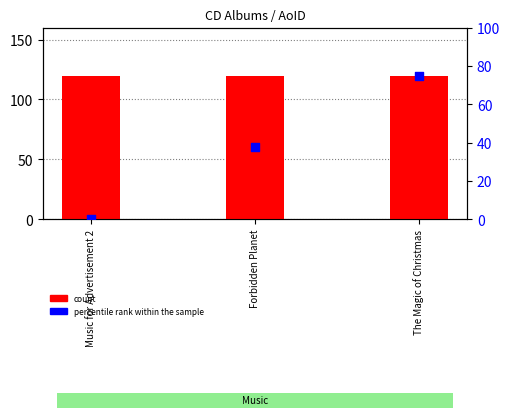

At how many categories does at least one series exceed 71?

3